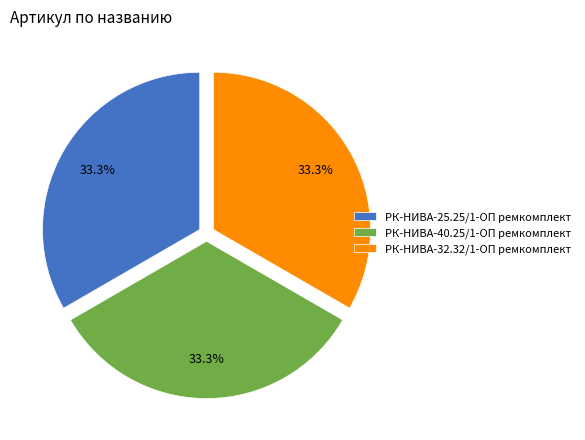

Is it true that РК-НИВА-32.32/1-ОП ремкомплект is 33% of the pie?

True